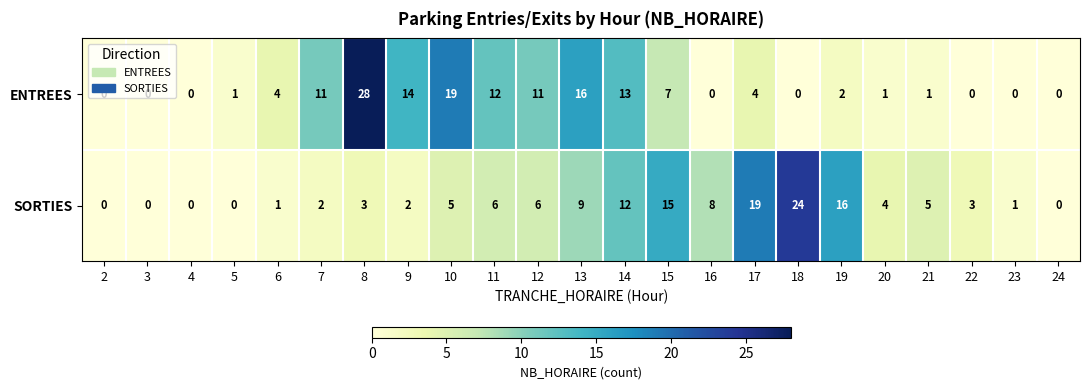

What is the greatest value displayed?

28